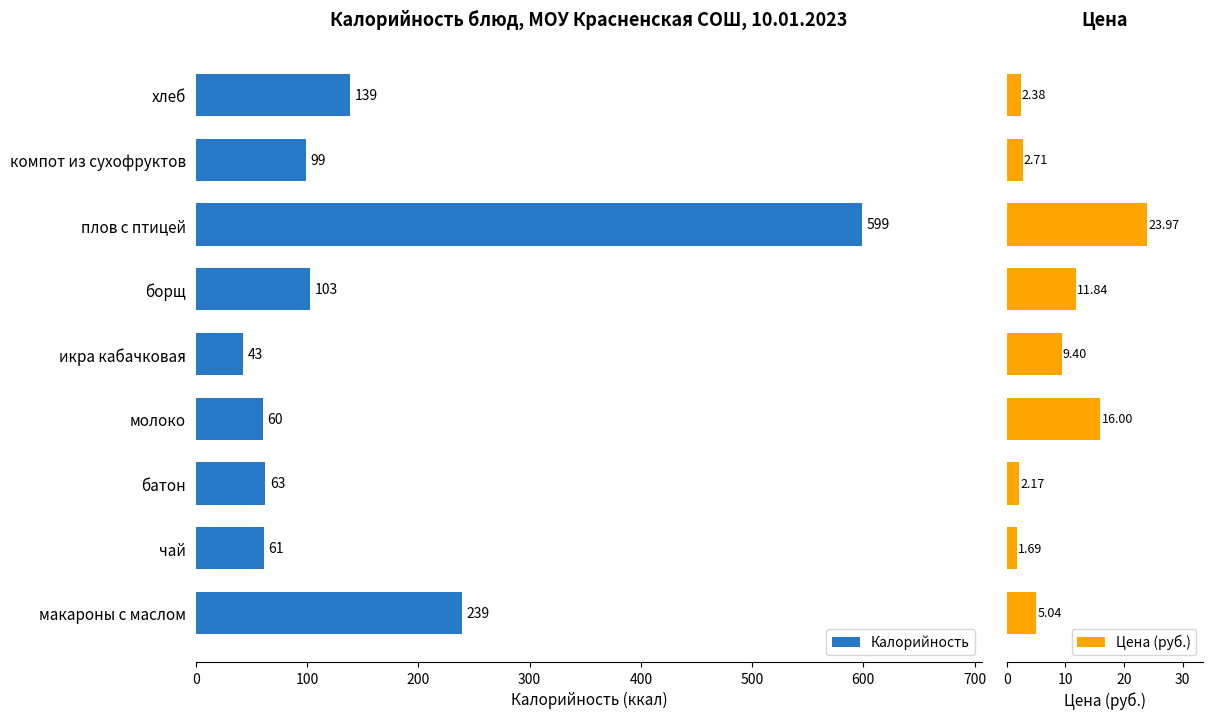

List the series in order of their overall mean, highest first.

Калорийность, Цена (руб.)